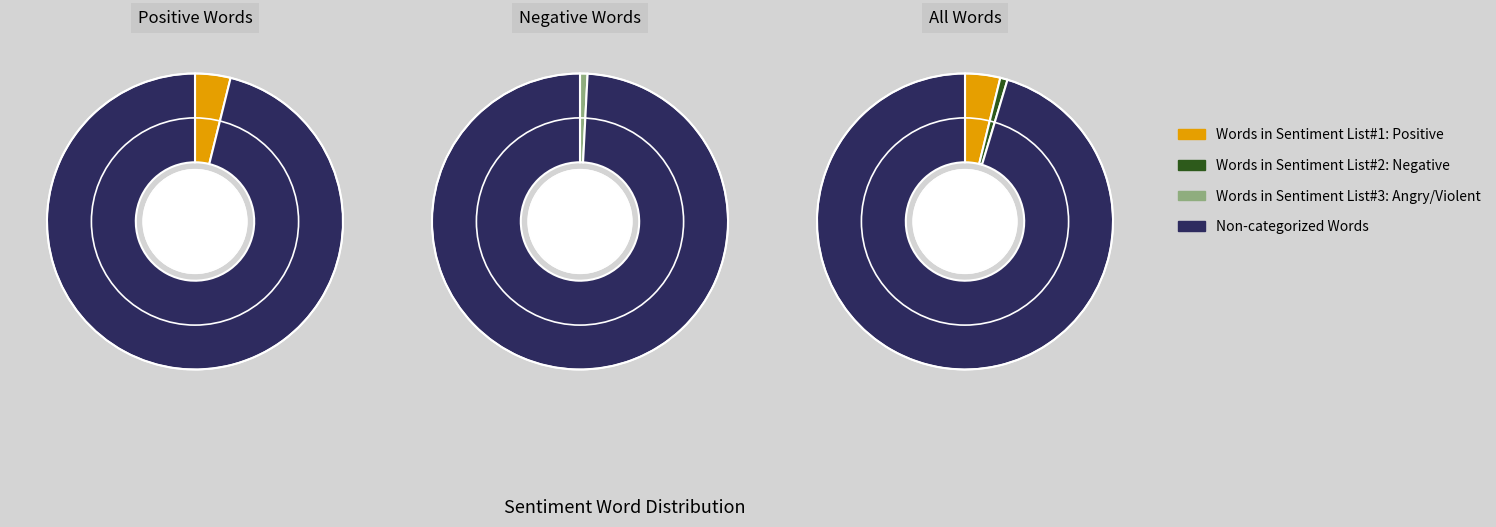

What is the smallest slice in the pie chart?

Words in Sentiment List#3: Angry/Violent